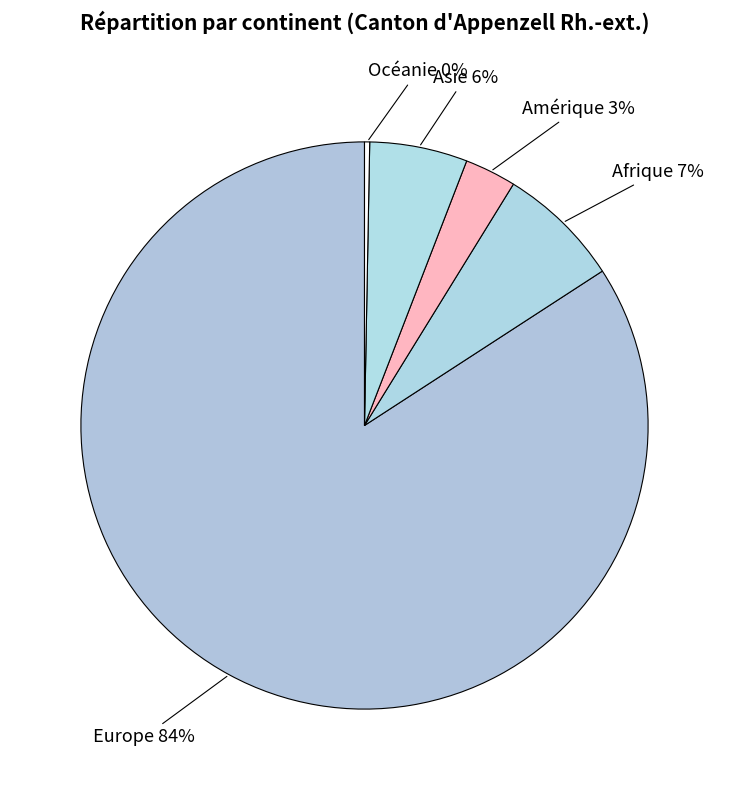

Which category has the biggest portion of the pie?

Europe